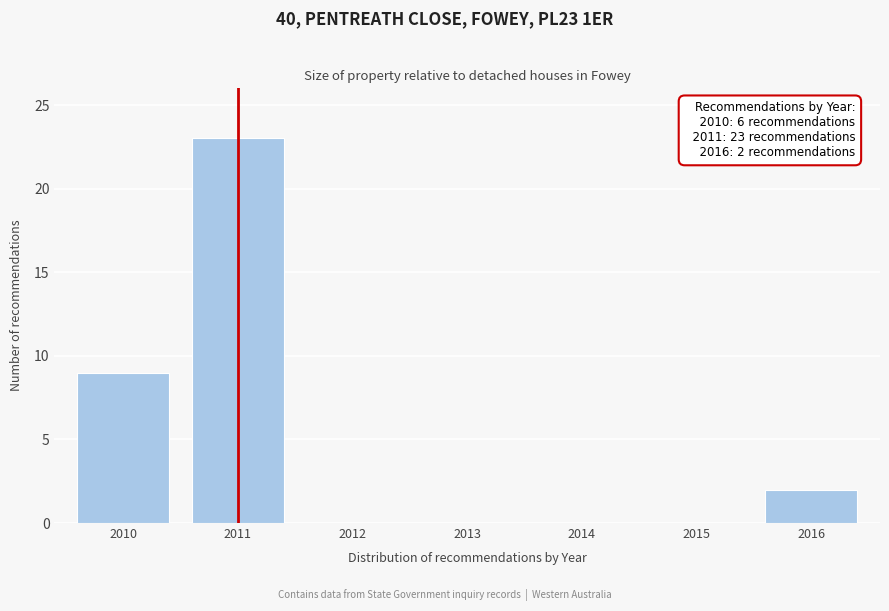

Which range on the x-axis has the tallest bar?

2010.5 to 2011.5